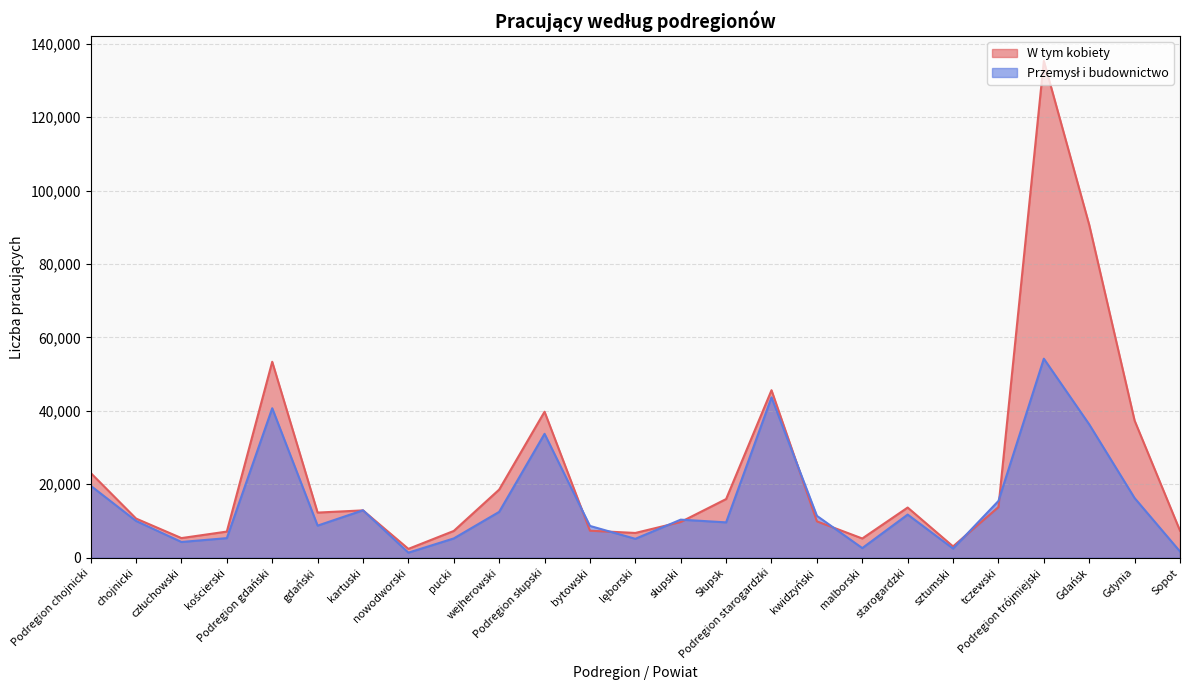

What is the difference between the second highest and minimum values in the Przemysł i budownictwo series?

42307